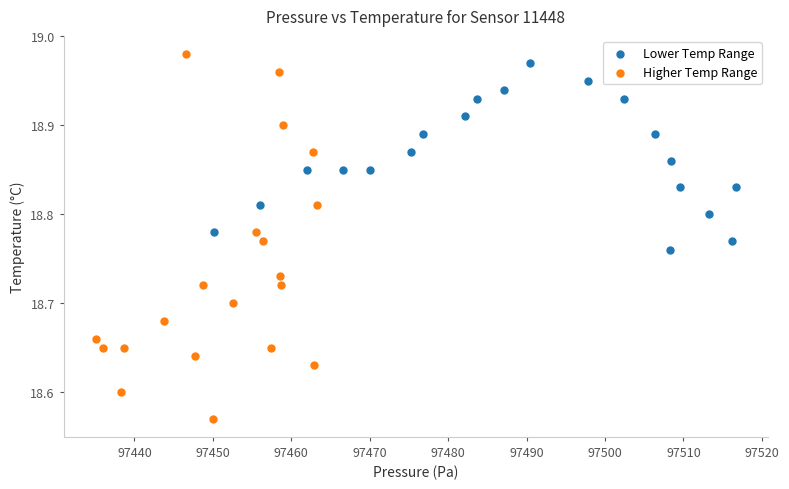

What are all the series names shown in the legend?

Lower Temp Range, Higher Temp Range